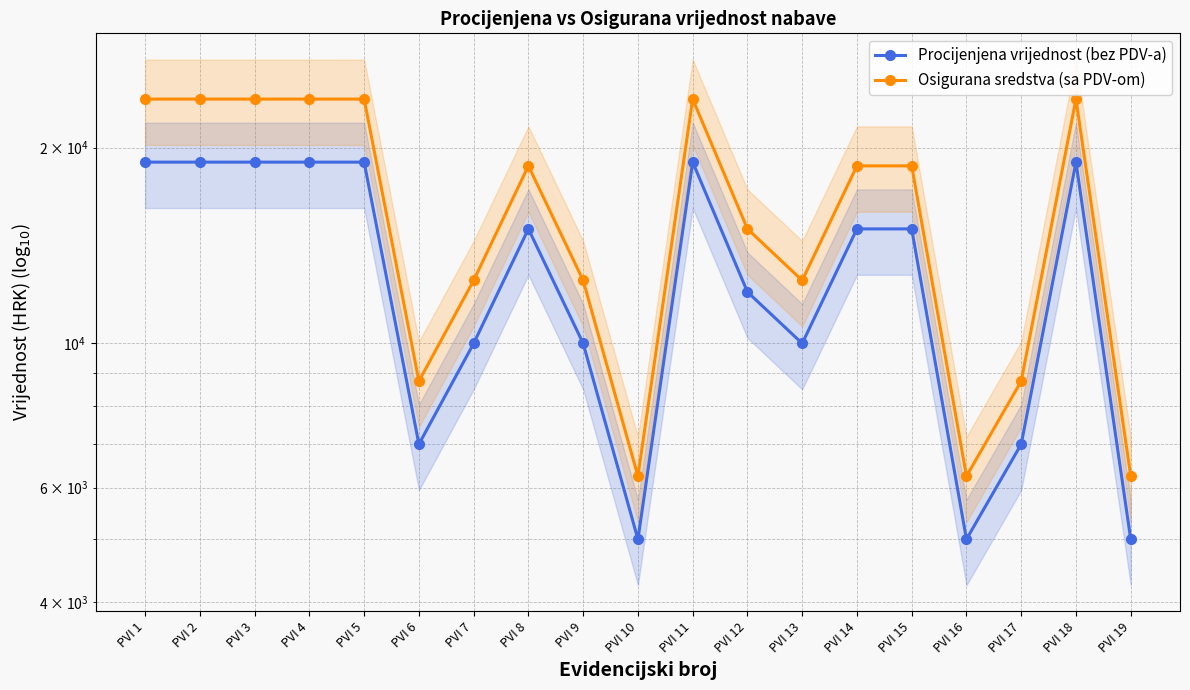

In Procijenjena vrijednost (bez PDV-a), how many points are lower than both neighbors (excluding endpoints)?

4